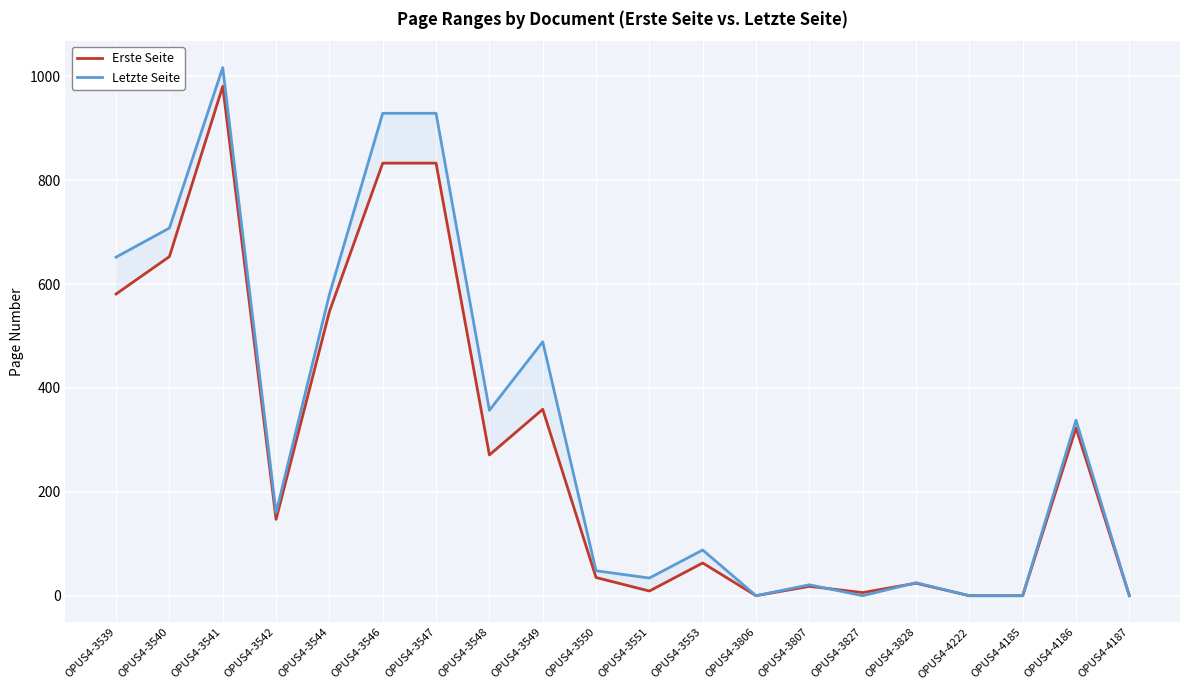

How many intersections are there between Letzte Seite and Erste Seite?

2